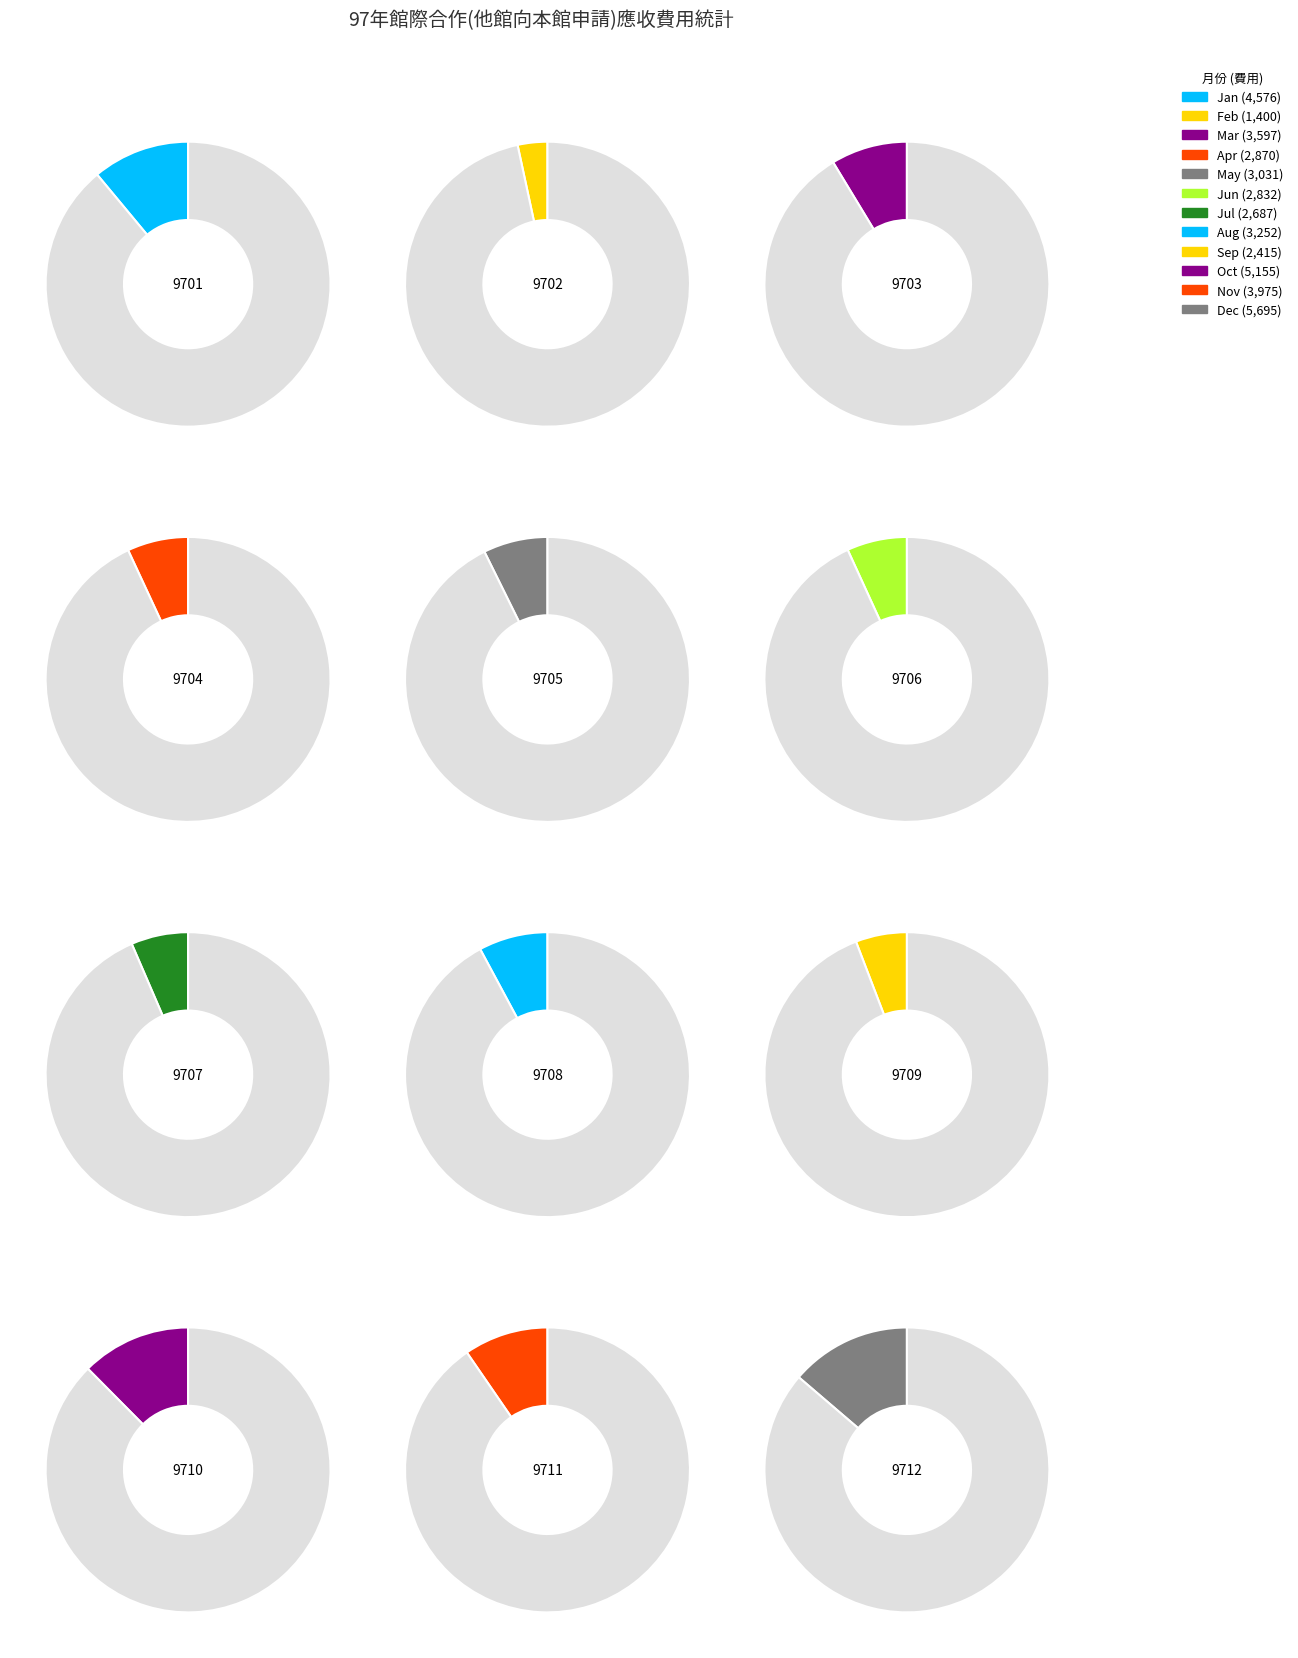

To the nearest percent, what is the average slice percentage?

8%